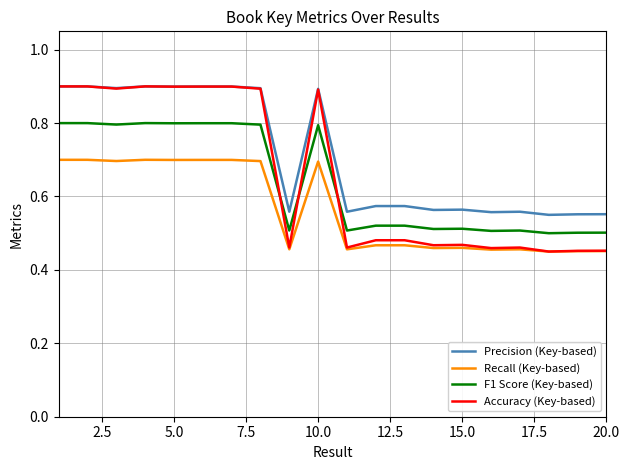

How many lines are shown in the chart?

4